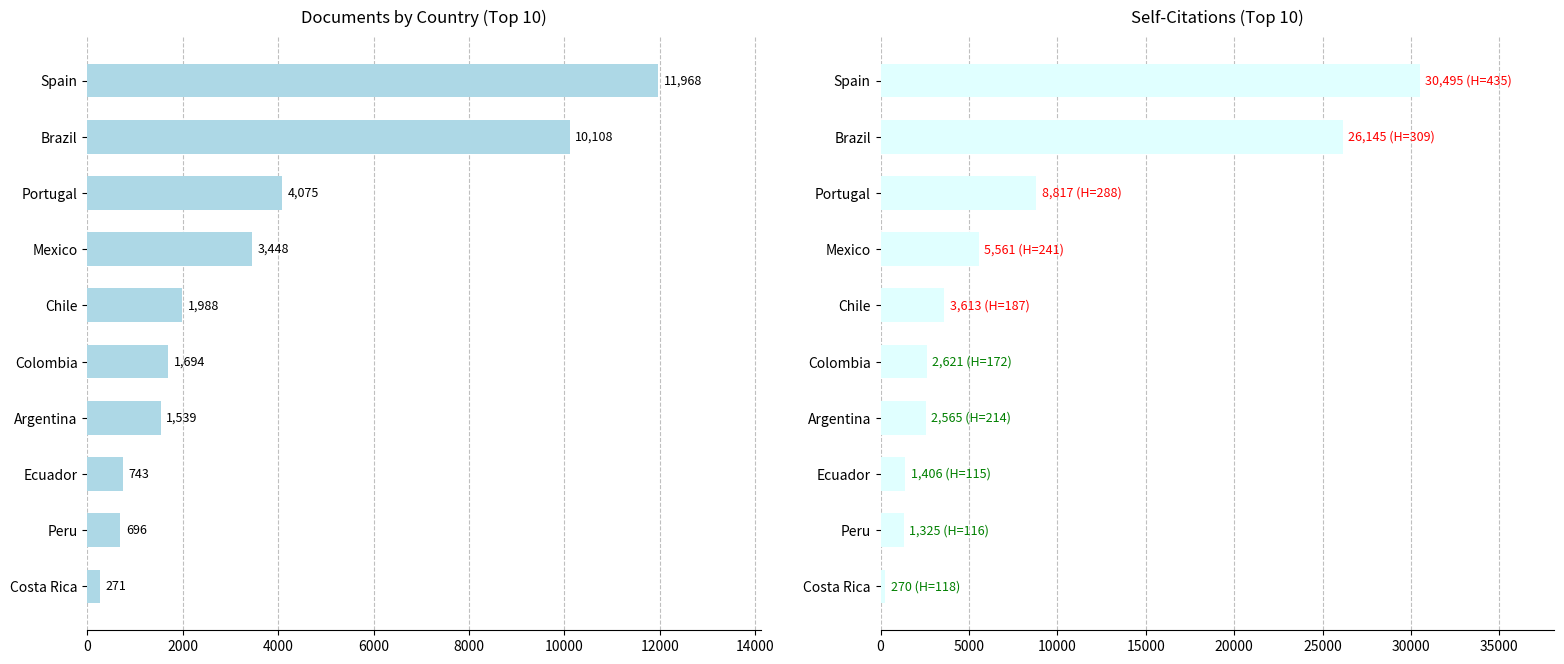

How many data points in Self-citations are above 3613?

4